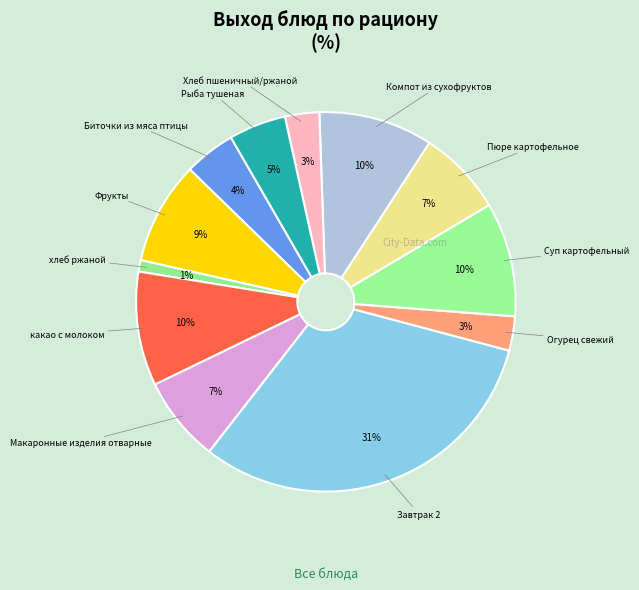

Is there a majority slice in this chart?

No